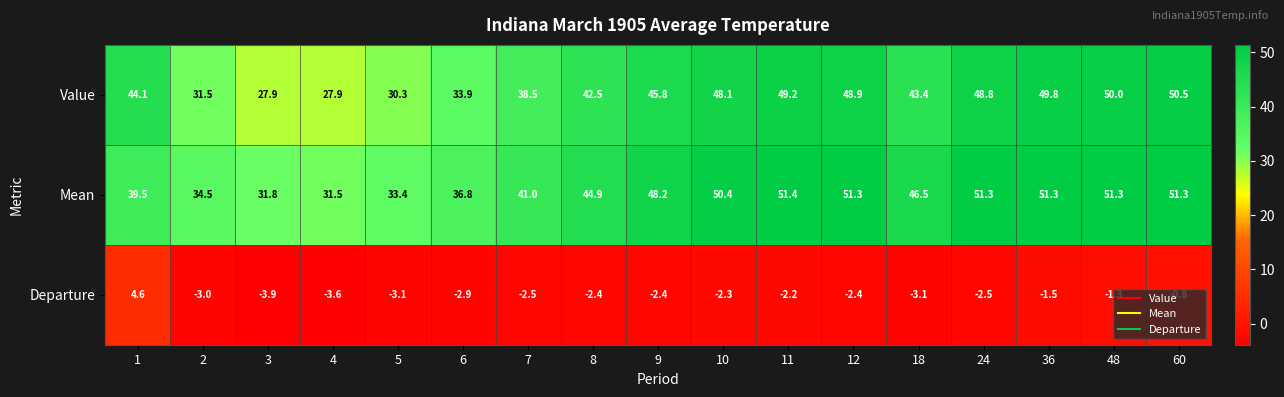

The value of Value at 36 is 49.8. True or false?

True